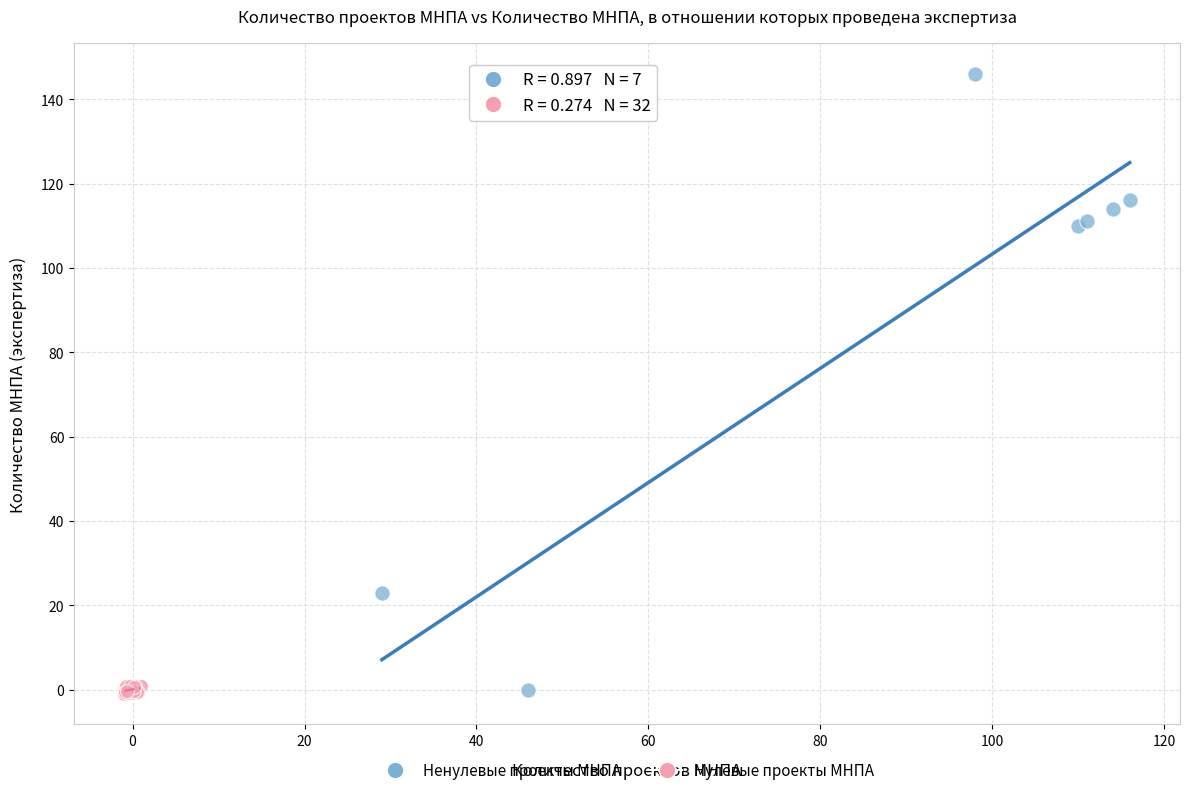

Which series contains the highest Y value?

Ненулевые проекты МНПА